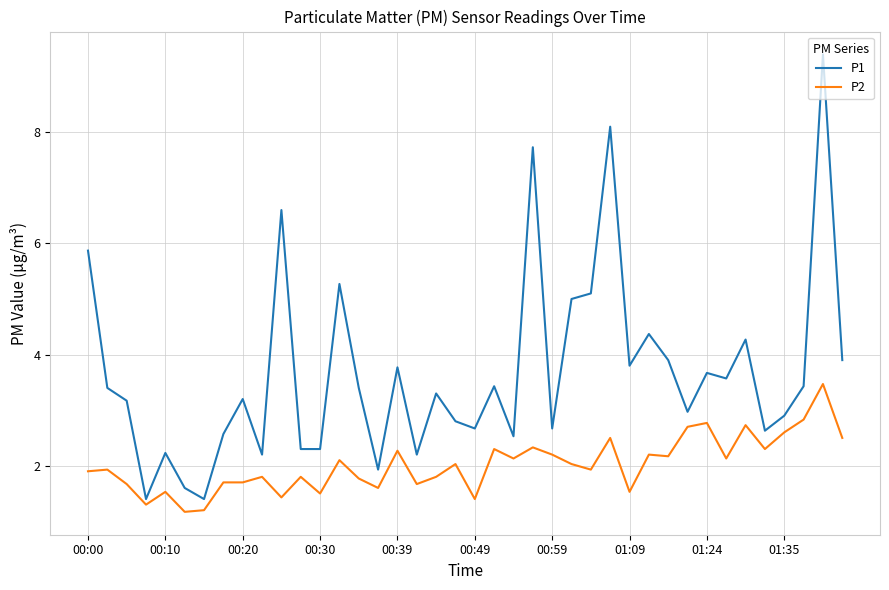

What is the minimum value shown in the chart?

1.2